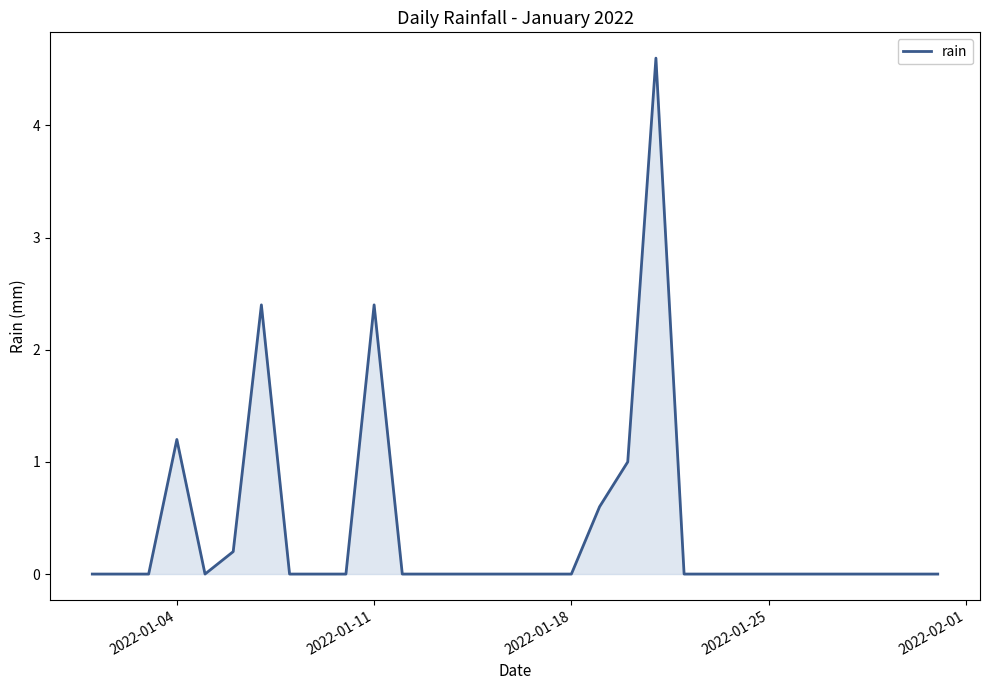

What is the greatest value displayed?

4.6